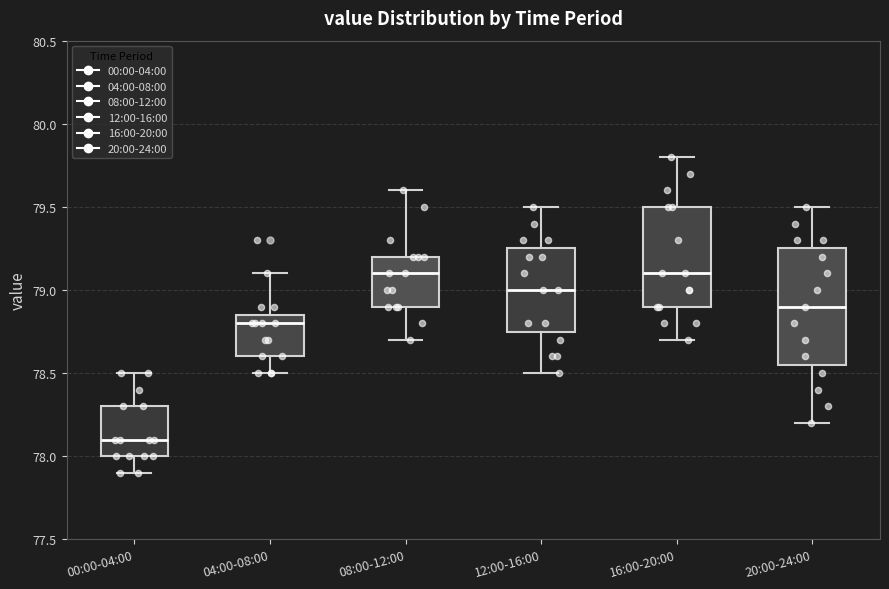

Comparing the boxes themselves (not the whiskers), which one is the tallest?

20:00-24:00